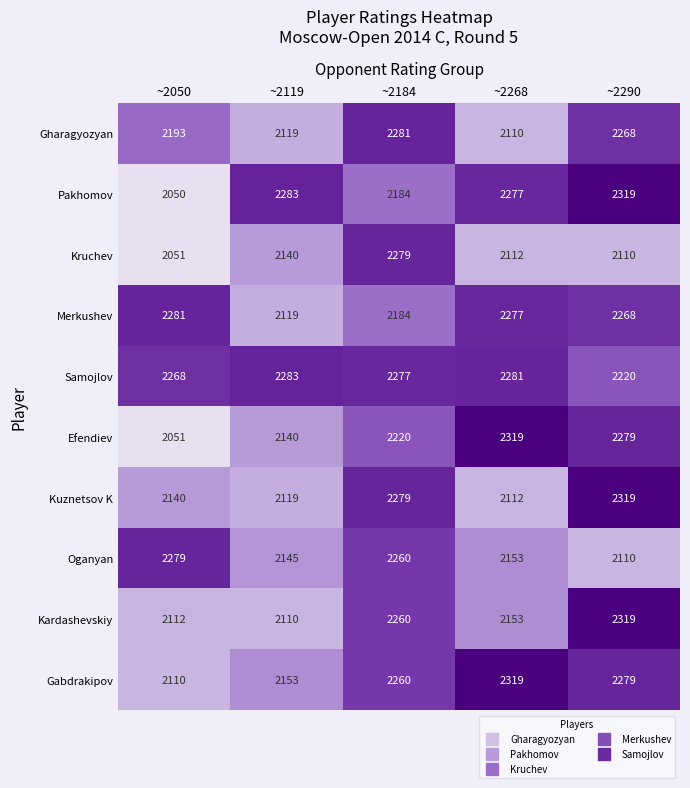

List the labels in order of Samojlov value, smallest first.

~2290, ~2050, ~2184, ~2268, ~2119